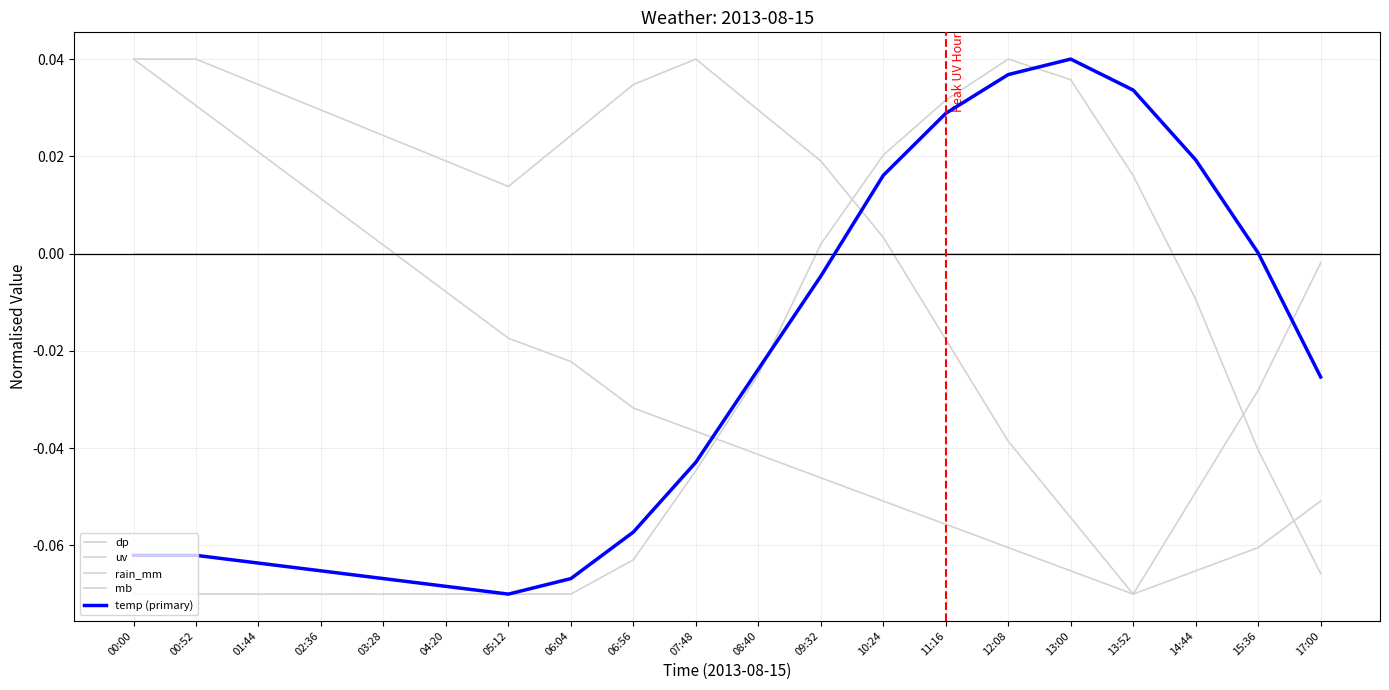

How many lines are shown in the chart?

5